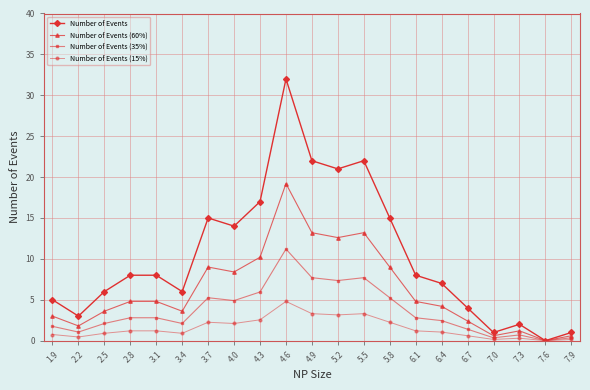

Which category has the highest value across all series?

4.6